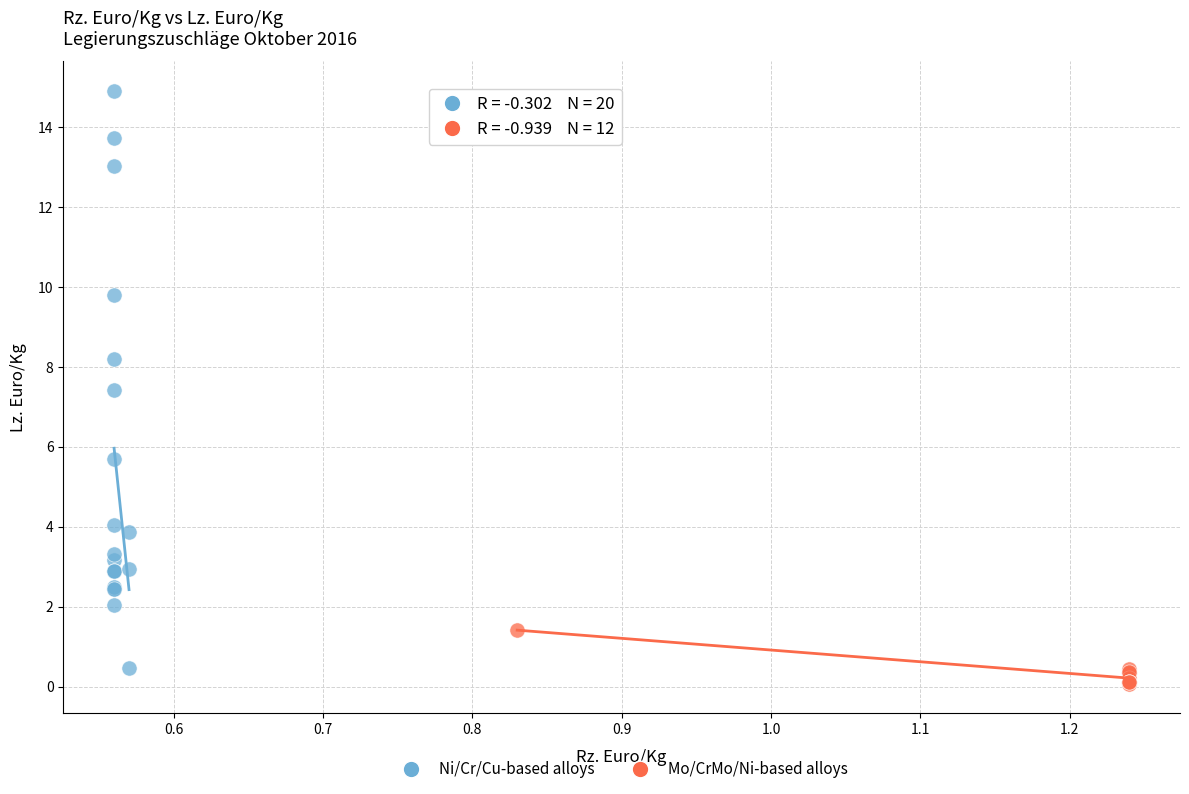

Which series reaches the maximum Y coordinate?

Ni/Cr/Cu-based alloys